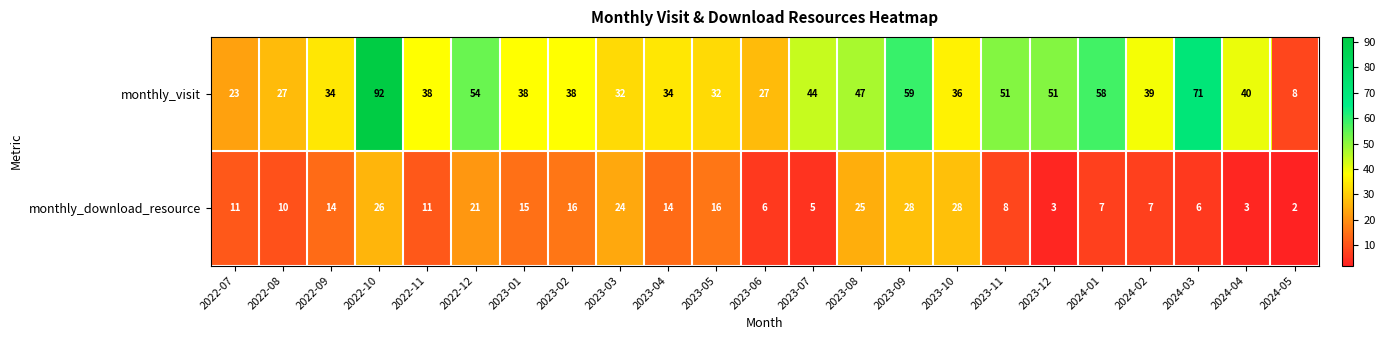

True or false: monthly_visit has a value of 23 at 2022-07.

True